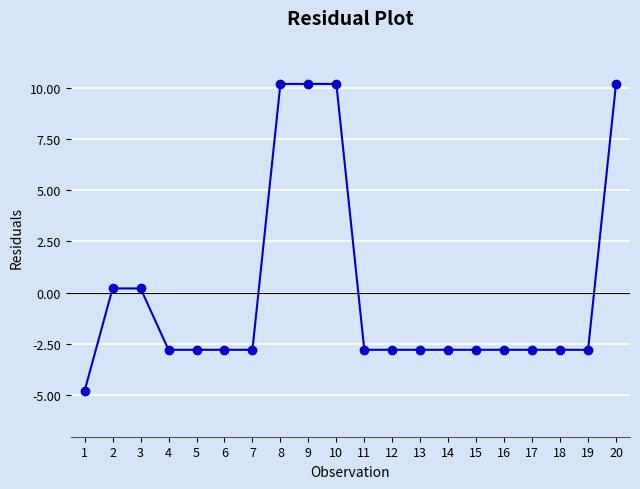

The chart shows a value of 10.2 at 9. True or false?

True